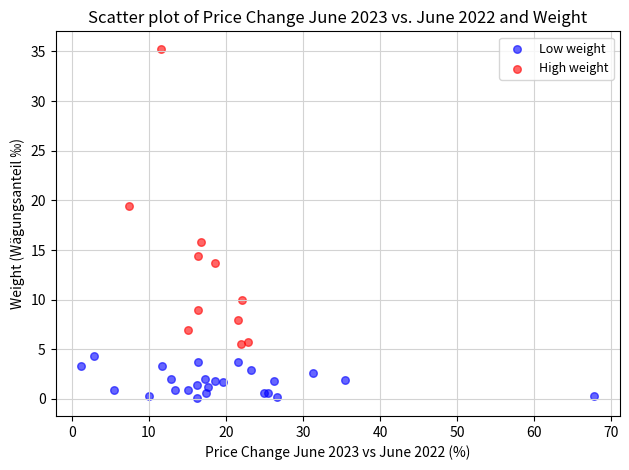

What are all the series names shown in the legend?

Low weight, High weight